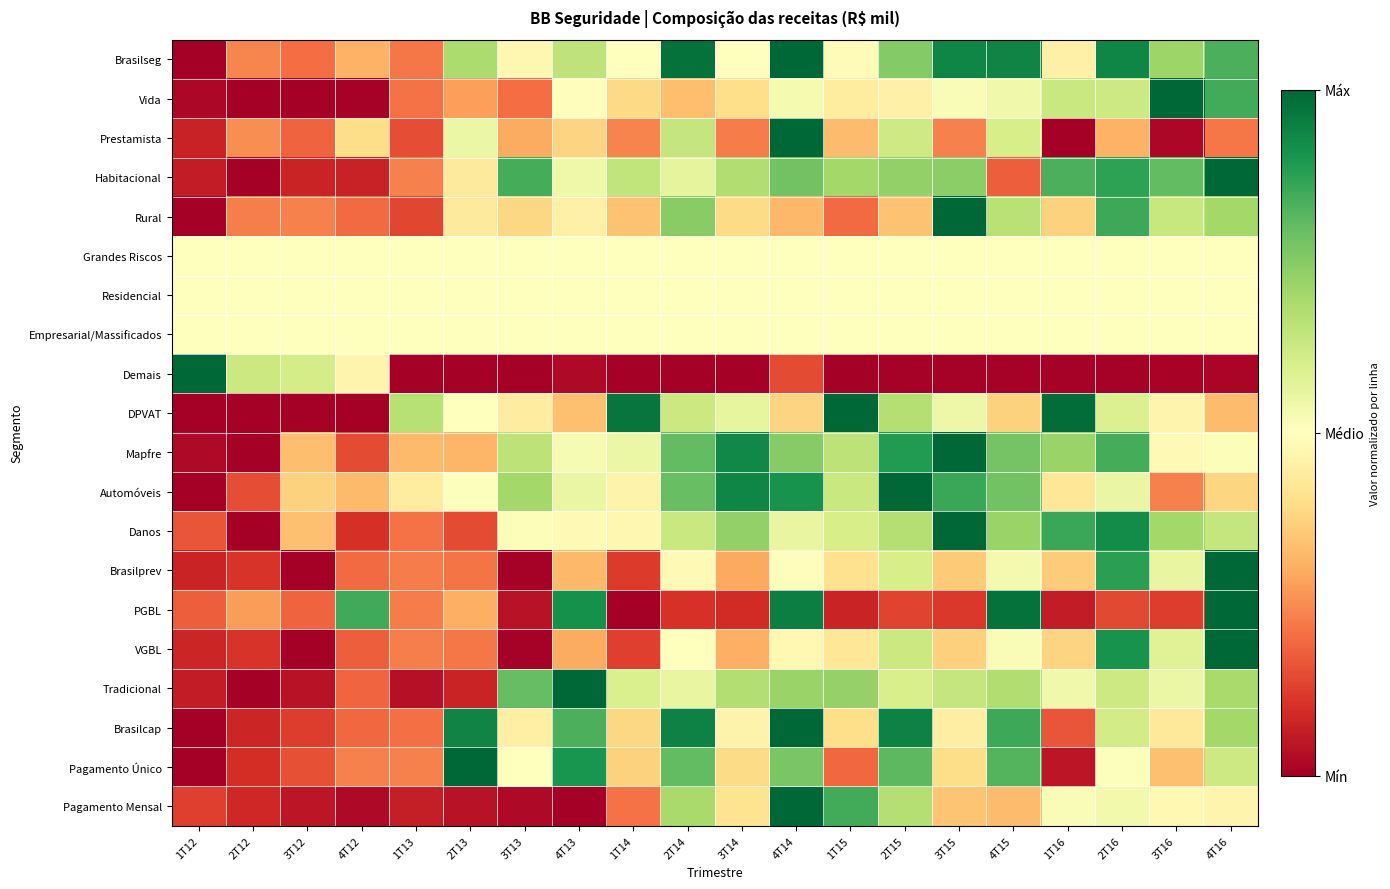

Reading left to right, transcribe all the data shown in this chart.

Brasilseg: 1T12=0.0	2T12=0.2	3T12=0.2	4T12=0.3	1T13=0.2	2T13=0.7	3T13=0.5	4T13=0.6	1T14=0.5	2T14=1.0	3T14=0.5	4T14=1.0	1T15=0.5	2T15=0.8	3T15=0.9	4T15=0.9	1T16=0.5	2T16=0.9	3T16=0.7	4T16=0.8
Vida: 1T12=0.0	2T12=0.0	3T12=0.0	4T12=0.0	1T13=0.2	2T13=0.3	3T13=0.2	4T13=0.5	1T14=0.4	2T14=0.3	3T14=0.4	4T14=0.5	1T15=0.4	2T15=0.5	3T15=0.5	4T15=0.5	1T16=0.6	2T16=0.6	3T16=1.0	4T16=0.8
Prestamista: 1T12=0.1	2T12=0.3	3T12=0.2	4T12=0.4	1T13=0.2	2T13=0.5	3T13=0.3	4T13=0.4	1T14=0.2	2T14=0.6	3T14=0.2	4T14=1.0	1T15=0.3	2T15=0.6	3T15=0.2	4T15=0.6	1T16=0.0	2T16=0.3	3T16=0.0	4T16=0.2
Habitacional: 1T12=0.1	2T12=0.0	3T12=0.1	4T12=0.1	1T13=0.2	2T13=0.4	3T13=0.8	4T13=0.5	1T14=0.6	2T14=0.6	3T14=0.7	4T14=0.8	1T15=0.7	2T15=0.7	3T15=0.7	4T15=0.2	1T16=0.8	2T16=0.9	3T16=0.8	4T16=1.0
Rural: 1T12=0.0	2T12=0.2	3T12=0.2	4T12=0.2	1T13=0.1	2T13=0.4	3T13=0.4	4T13=0.5	1T14=0.3	2T14=0.7	3T14=0.4	4T14=0.3	1T15=0.2	2T15=0.3	3T15=1.0	4T15=0.7	1T16=0.4	2T16=0.9	3T16=0.6	4T16=0.7
Grandes Riscos: 1T12=0.5	2T12=0.5	3T12=0.5	4T12=0.5	1T13=0.5	2T13=0.5	3T13=0.5	4T13=0.5	1T14=0.5	2T14=0.5	3T14=0.5	4T14=0.5	1T15=0.5	2T15=0.5	3T15=0.5	4T15=0.5	1T16=0.5	2T16=0.5	3T16=0.5	4T16=0.5
Residencial: 1T12=0.5	2T12=0.5	3T12=0.5	4T12=0.5	1T13=0.5	2T13=0.5	3T13=0.5	4T13=0.5	1T14=0.5	2T14=0.5	3T14=0.5	4T14=0.5	1T15=0.5	2T15=0.5	3T15=0.5	4T15=0.5	1T16=0.5	2T16=0.5	3T16=0.5	4T16=0.5
Empresarial/Massificados: 1T12=0.5	2T12=0.5	3T12=0.5	4T12=0.5	1T13=0.5	2T13=0.5	3T13=0.5	4T13=0.5	1T14=0.5	2T14=0.5	3T14=0.5	4T14=0.5	1T15=0.5	2T15=0.5	3T15=0.5	4T15=0.5	1T16=0.5	2T16=0.5	3T16=0.5	4T16=0.5
Demais: 1T12=1.0	2T12=0.6	3T12=0.6	4T12=0.5	1T13=0.0	2T13=0.0	3T13=0.0	4T13=0.0	1T14=0.0	2T14=0.0	3T14=0.0	4T14=0.1	1T15=0.0	2T15=0.0	3T15=0.0	4T15=0.0	1T16=0.0	2T16=0.0	3T16=0.0	4T16=0.0
DPVAT: 1T12=0.0	2T12=0.0	3T12=0.0	4T12=0.0	1T13=0.7	2T13=0.5	3T13=0.4	4T13=0.3	1T14=1.0	2T14=0.6	3T14=0.6	4T14=0.4	1T15=1.0	2T15=0.7	3T15=0.5	4T15=0.4	1T16=1.0	2T16=0.6	3T16=0.5	4T16=0.3
Mapfre: 1T12=0.0	2T12=0.0	3T12=0.3	4T12=0.1	1T13=0.3	2T13=0.3	3T13=0.7	4T13=0.5	1T14=0.5	2T14=0.8	3T14=0.9	4T14=0.7	1T15=0.7	2T15=0.9	3T15=1.0	4T15=0.8	1T16=0.7	2T16=0.8	3T16=0.5	4T16=0.5
Automóveis: 1T12=0.0	2T12=0.2	3T12=0.4	4T12=0.3	1T13=0.4	2T13=0.5	3T13=0.7	4T13=0.6	1T14=0.5	2T14=0.8	3T14=0.9	4T14=0.9	1T15=0.6	2T15=1.0	3T15=0.9	4T15=0.8	1T16=0.4	2T16=0.6	3T16=0.2	4T16=0.4
Danos: 1T12=0.2	2T12=0.0	3T12=0.3	4T12=0.1	1T13=0.2	2T13=0.1	3T13=0.5	4T13=0.5	1T14=0.5	2T14=0.6	3T14=0.7	4T14=0.6	1T15=0.6	2T15=0.7	3T15=1.0	4T15=0.7	1T16=0.9	2T16=0.9	3T16=0.7	4T16=0.6
Brasilprev: 1T12=0.1	2T12=0.1	3T12=0.0	4T12=0.2	1T13=0.2	2T13=0.2	3T13=0.0	4T13=0.3	1T14=0.1	2T14=0.5	3T14=0.3	4T14=0.5	1T15=0.4	2T15=0.6	3T15=0.4	4T15=0.5	1T16=0.4	2T16=0.9	3T16=0.6	4T16=1.0
PGBL: 1T12=0.2	2T12=0.3	3T12=0.2	4T12=0.8	1T13=0.2	2T13=0.3	3T13=0.0	4T13=0.9	1T14=0.0	2T14=0.1	3T14=0.1	4T14=1.0	1T15=0.1	2T15=0.1	3T15=0.1	4T15=1.0	1T16=0.1	2T16=0.1	3T16=0.1	4T16=1.0
VGBL: 1T12=0.1	2T12=0.1	3T12=0.0	4T12=0.2	1T13=0.2	2T13=0.2	3T13=0.0	4T13=0.3	1T14=0.1	2T14=0.5	3T14=0.3	4T14=0.5	1T15=0.4	2T15=0.6	3T15=0.4	4T15=0.5	1T16=0.4	2T16=0.9	3T16=0.6	4T16=1.0
Tradicional: 1T12=0.1	2T12=0.0	3T12=0.0	4T12=0.2	1T13=0.0	2T13=0.1	3T13=0.8	4T13=1.0	1T14=0.6	2T14=0.6	3T14=0.7	4T14=0.7	1T15=0.7	2T15=0.6	3T15=0.6	4T15=0.7	1T16=0.5	2T16=0.6	3T16=0.5	4T16=0.7
Brasilcap: 1T12=0.0	2T12=0.1	3T12=0.1	4T12=0.2	1T13=0.2	2T13=0.9	3T13=0.5	4T13=0.8	1T14=0.4	2T14=0.9	3T14=0.5	4T14=1.0	1T15=0.4	2T15=0.9	3T15=0.4	4T15=0.9	1T16=0.2	2T16=0.6	3T16=0.4	4T16=0.7
Pagamento Único: 1T12=0.0	2T12=0.1	3T12=0.2	4T12=0.2	1T13=0.2	2T13=1.0	3T13=0.5	4T13=0.9	1T14=0.4	2T14=0.8	3T14=0.4	4T14=0.8	1T15=0.2	2T15=0.8	3T15=0.4	4T15=0.8	1T16=0.1	2T16=0.5	3T16=0.3	4T16=0.6
Pagamento Mensal: 1T12=0.1	2T12=0.1	3T12=0.0	4T12=0.0	1T13=0.1	2T13=0.0	3T13=0.0	4T13=0.0	1T14=0.2	2T14=0.7	3T14=0.4	4T14=1.0	1T15=0.8	2T15=0.7	3T15=0.3	4T15=0.3	1T16=0.5	2T16=0.5	3T16=0.5	4T16=0.5